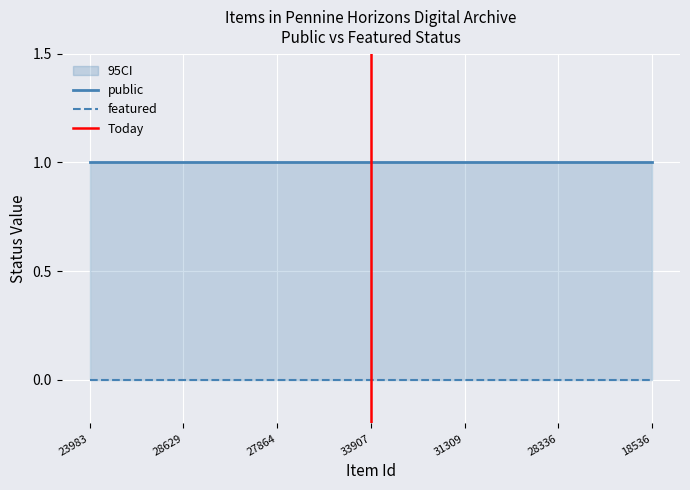

Which category has the highest value across all series?

23983